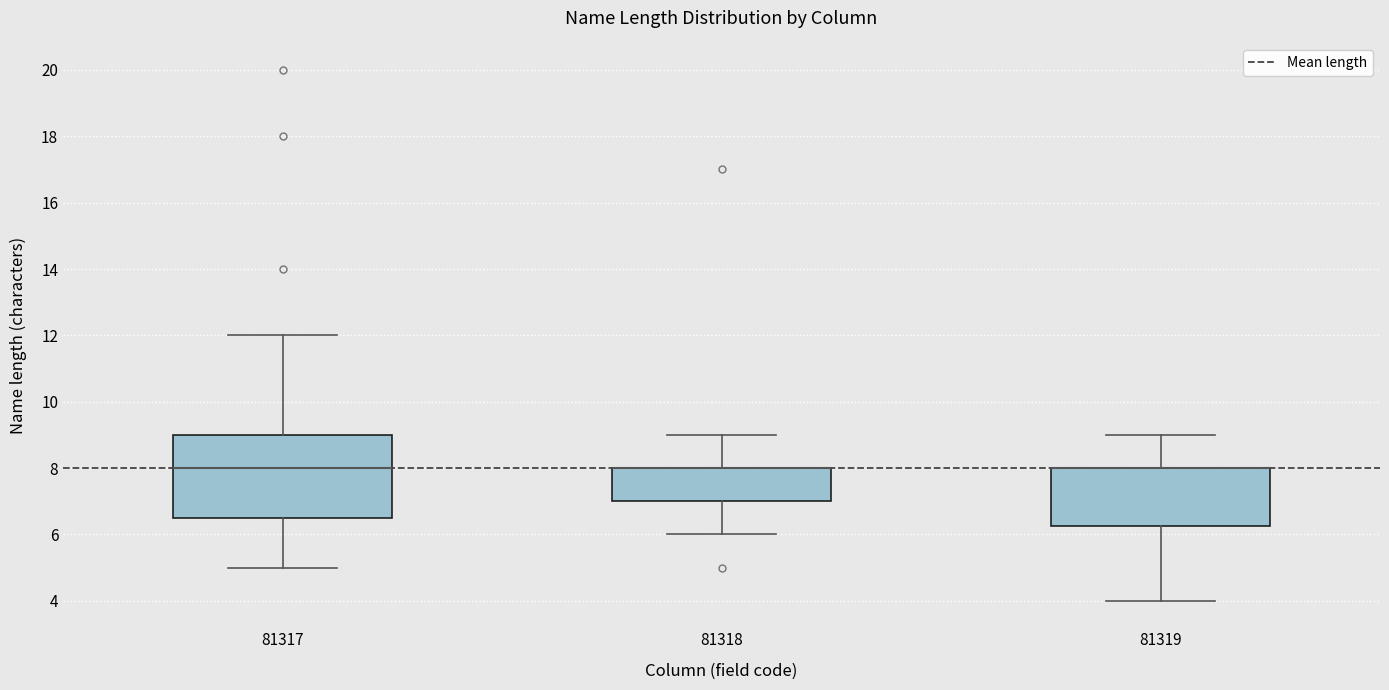

Reading left to right, transcribe this box plot: for each box, give where its median line is, the range the box spans, and where its two whiskers end, as read against the y-axis. The values are not printed on the chart, so give them approximately, as read against the axis.

81317: median 8.0, box 6.6 to 9.0, whiskers 5.0 to 12.0
81318: median 8.0 (drawn on the box's upper edge), box 7.0 to 8.0, whiskers 6.0 to 9.0
81319: median 8.0 (drawn on the box's upper edge), box 6.2 to 8.0, whiskers 4.0 to 9.0